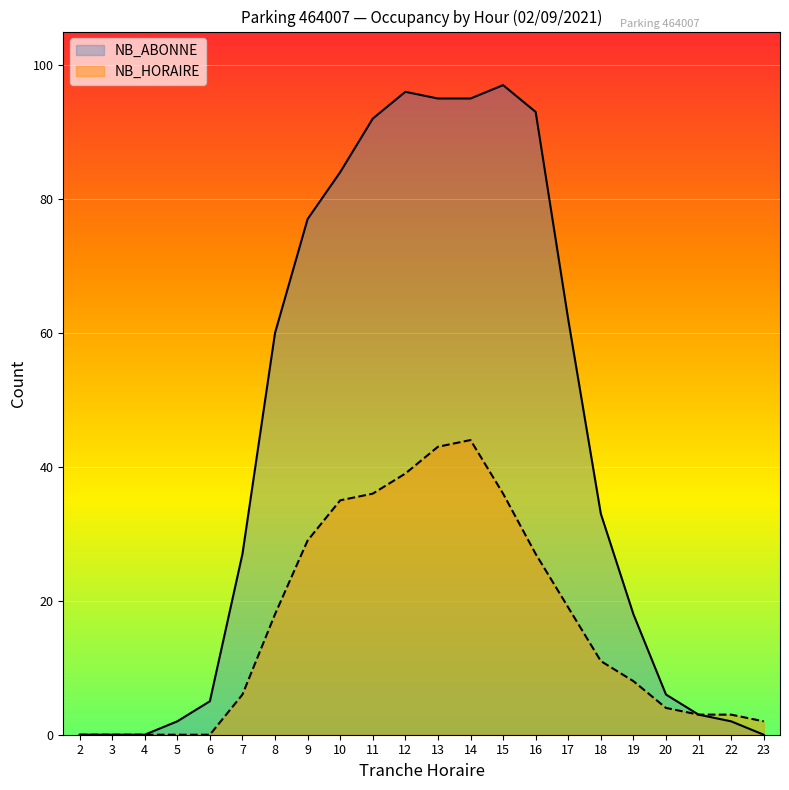

Where is the first local maximum for NB_ABONNE?

12